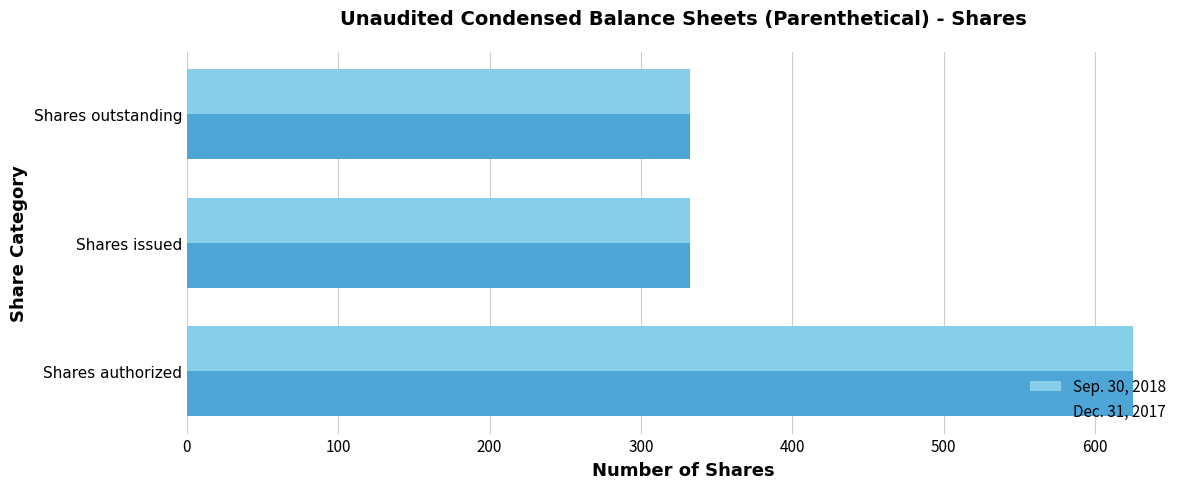

True or false: Dec. 31, 2017 has a value of 625.0 at Shares authorized.

True